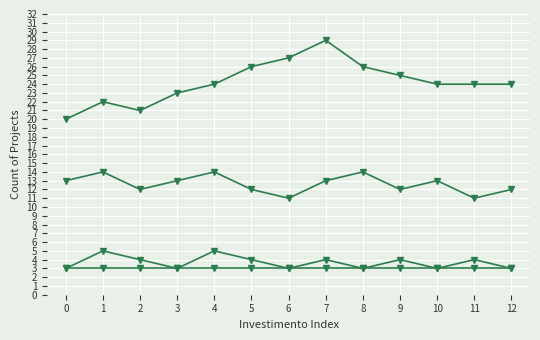

Reading left to right, extract all data points from this chart.

Fascia C - 54412: 3	5	4	3	5	4	3	4	3	4	3	4	3
Fascia C - 79922: 13	14	12	13	14	12	11	13	14	12	13	11	12
Fascia C - 155234: 20	22	21	23	24	26	27	29	26	25	24	24	24
Fascia C - 280932: 3	3	3	3	3	3	3	3	3	3	3	3	3